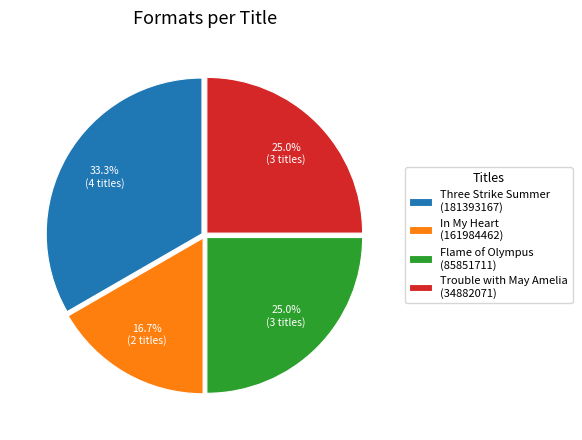

Which has a higher value, Three Strike Summer (181393167) or In My Heart (161984462)?

Three Strike Summer (181393167)